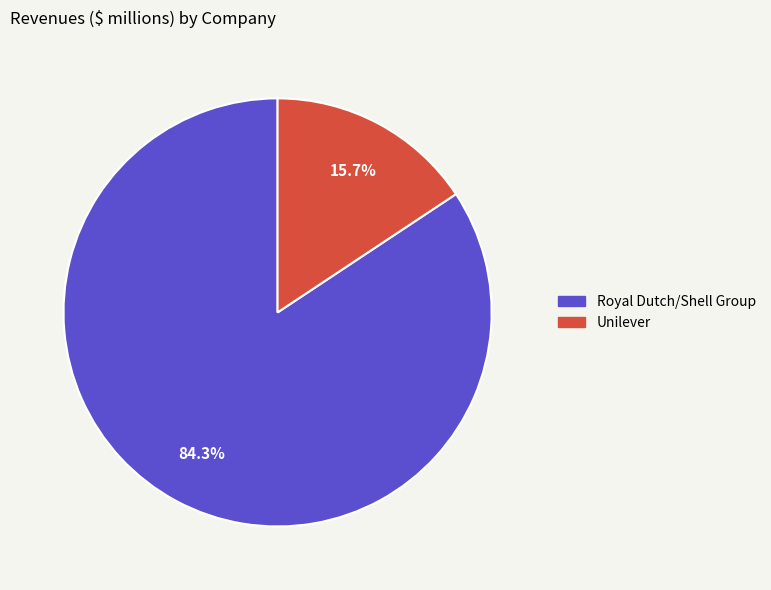

The Royal Dutch/Shell Group slice represents 84% of the pie. True or false?

True